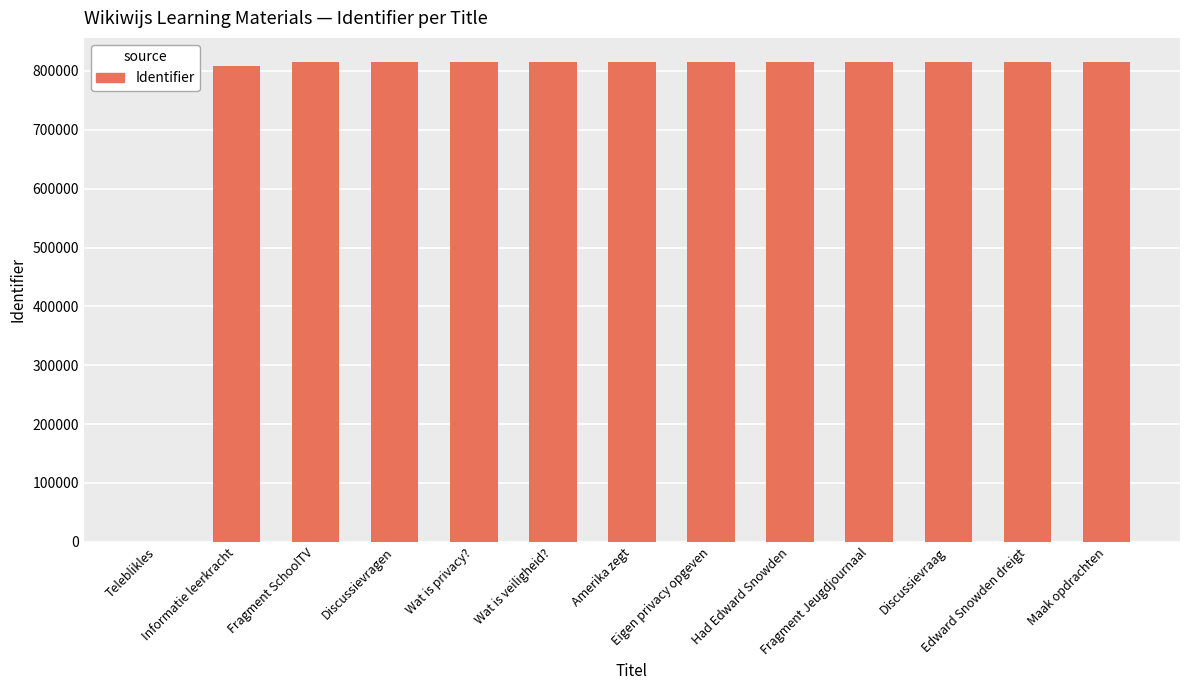

How many data points does each series have?

13